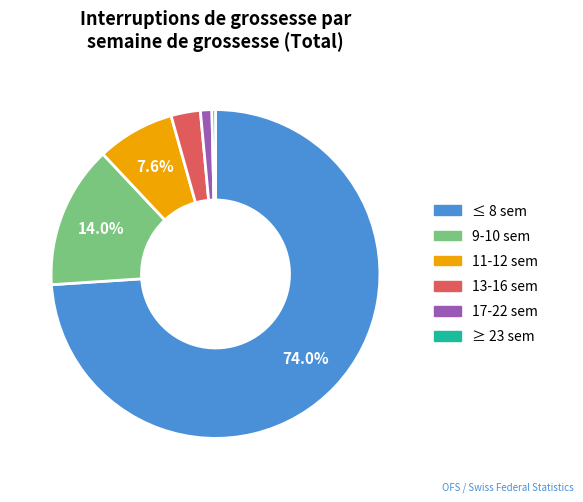

Which has a higher value, 17-22 sem or 9-10 sem?

9-10 sem